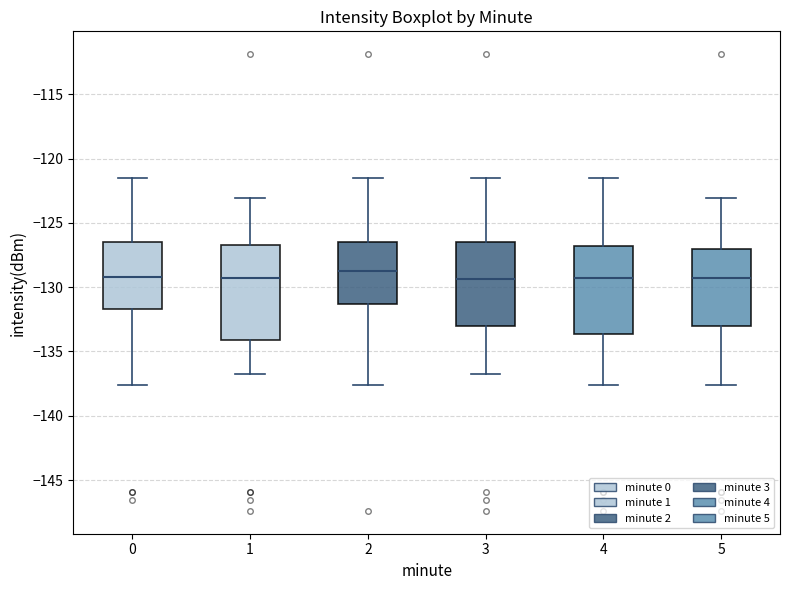

Reading left to right, read every box against the y-axis: the position of its median line, the range the box covers, and the ends of its whiskers. The values are not printed on the chart, so give them approximately, as read against the axis.

0: median -129.0, box -131.5 to -126.5, whiskers -137.5 to -121.5
1: median -129.5, box -134.0 to -126.5, whiskers -136.5 to -123.0
2: median -129.0, box -131.5 to -126.5, whiskers -137.5 to -121.5
3: median -129.5, box -133.0 to -126.5, whiskers -136.5 to -121.5
4: median -129.5, box -133.5 to -127.0, whiskers -137.5 to -121.5
5: median -129.5, box -133.0 to -127.0, whiskers -137.5 to -123.0